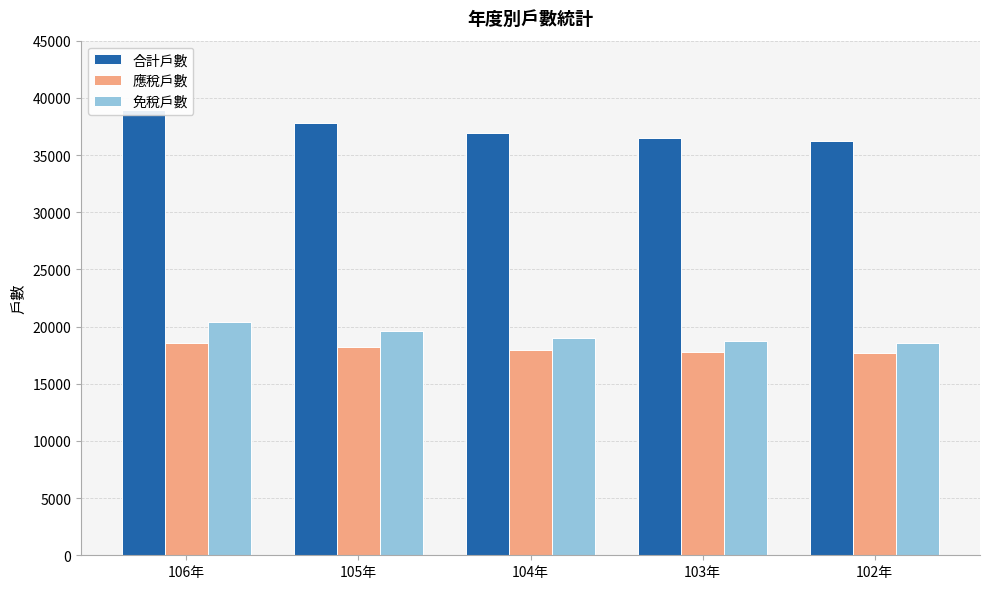

Between 106年 and 103年, which is larger?

106年